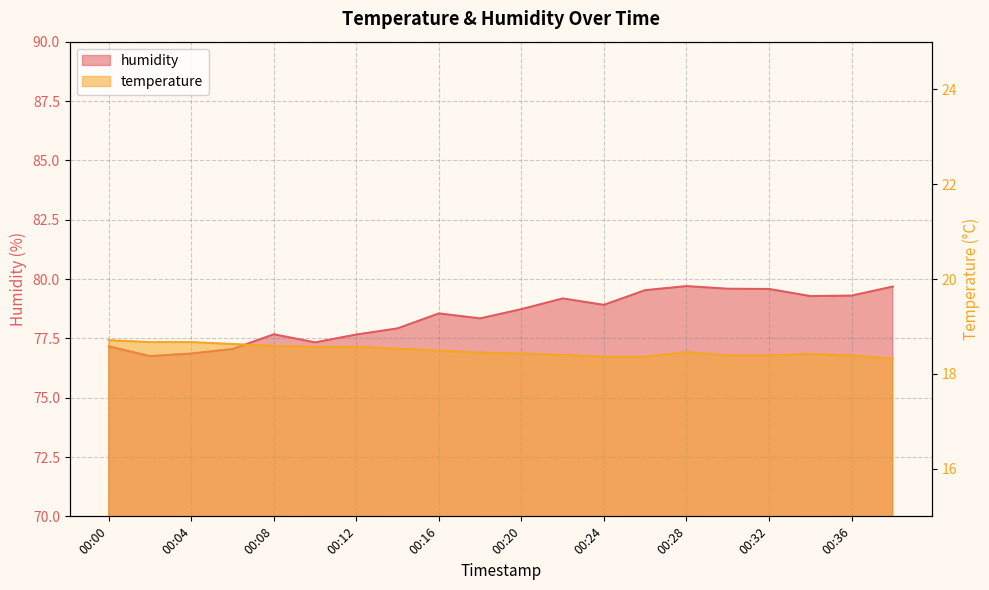

At which category is the sum across all series the highest?

00:28